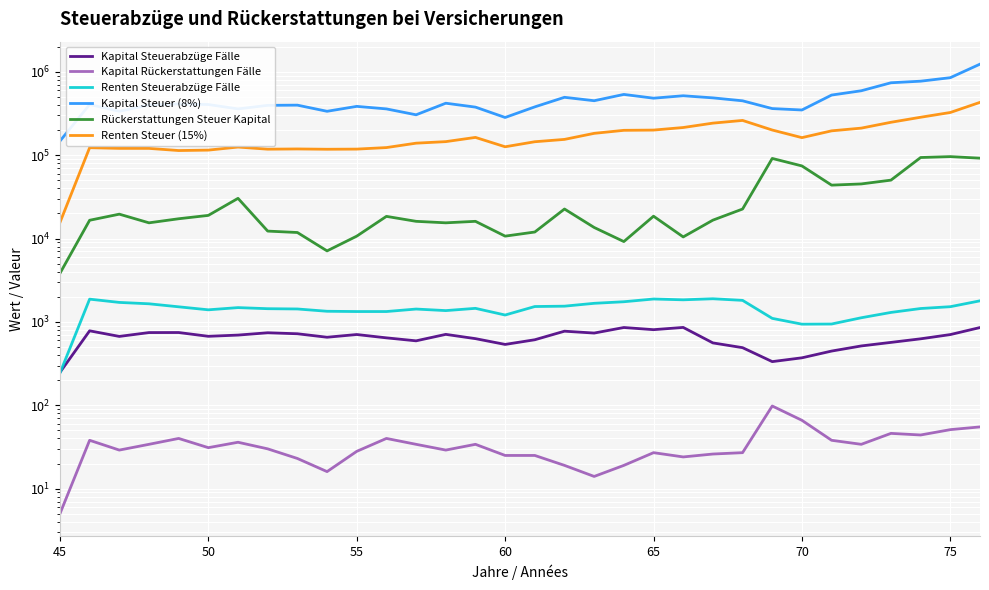

Is the value of Kapital Steuerabzüge Fälle at 15 greater than the value of Kapital Rückerstattungen Fälle at 13?

Yes